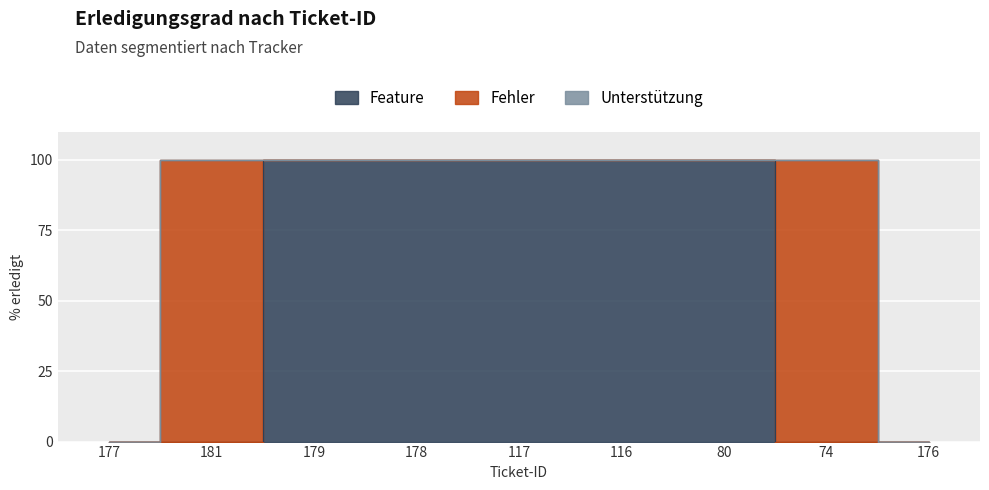

Which category has the lowest value across all series?

177